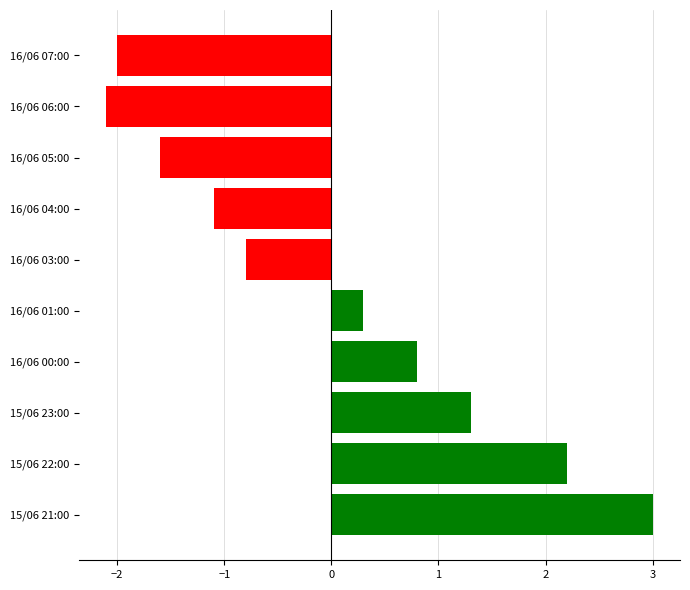

Read the value at 16/06 07:00.

-2.0